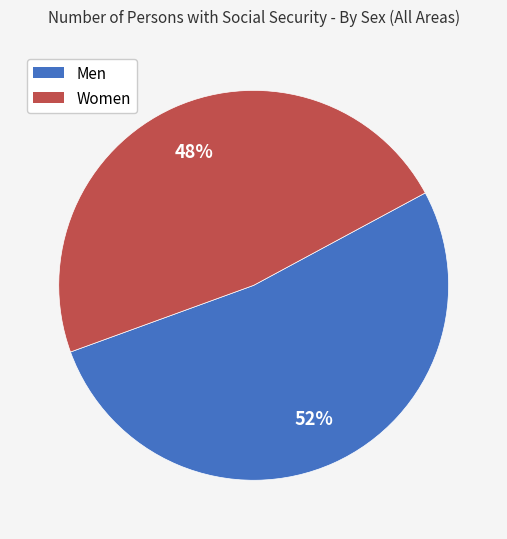

Which slice is the smallest?

Women